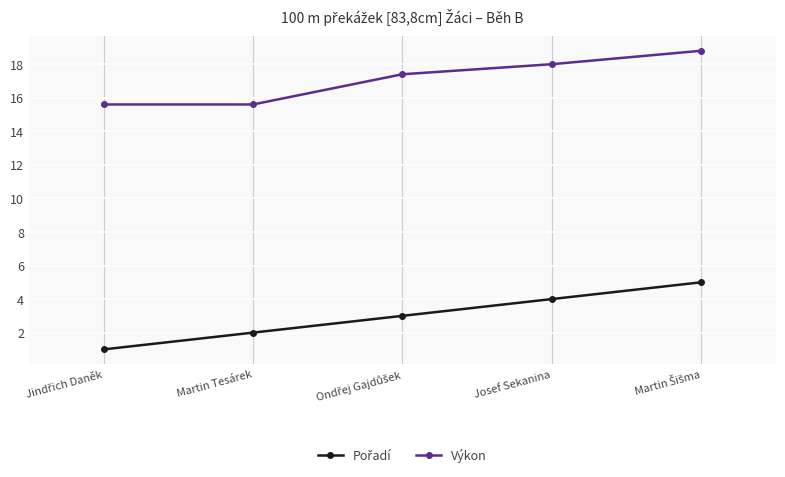

What is the spread (max minus min) of values at Josef Sekanina?

14.0